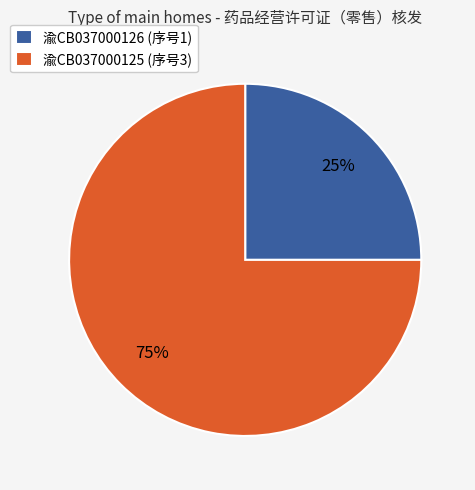

Is it true that 渝CB037000126 is 33% of the pie?

False